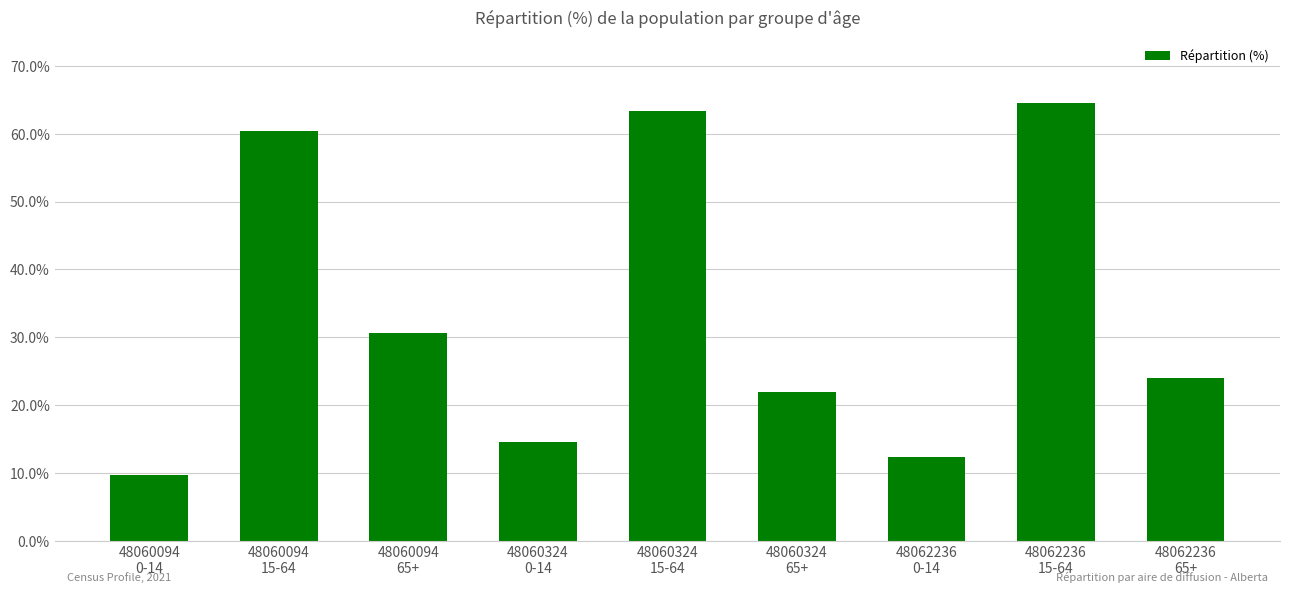

What position from the right is 48060094
15-64?

8